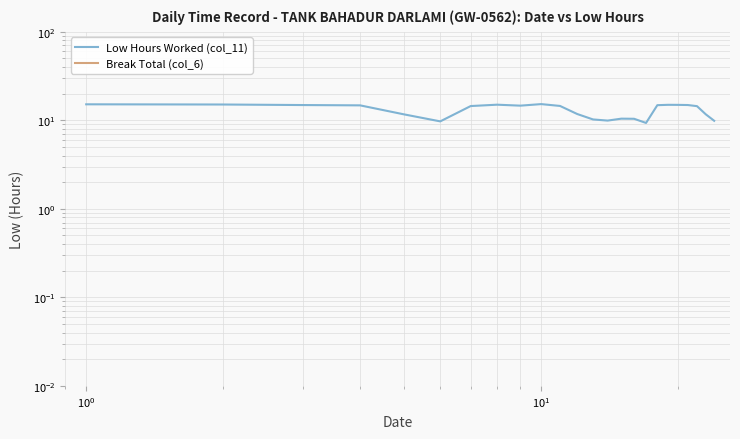

In Low Hours Worked (col_11), how many points are higher than both neighbors (excluding endpoints)?

4